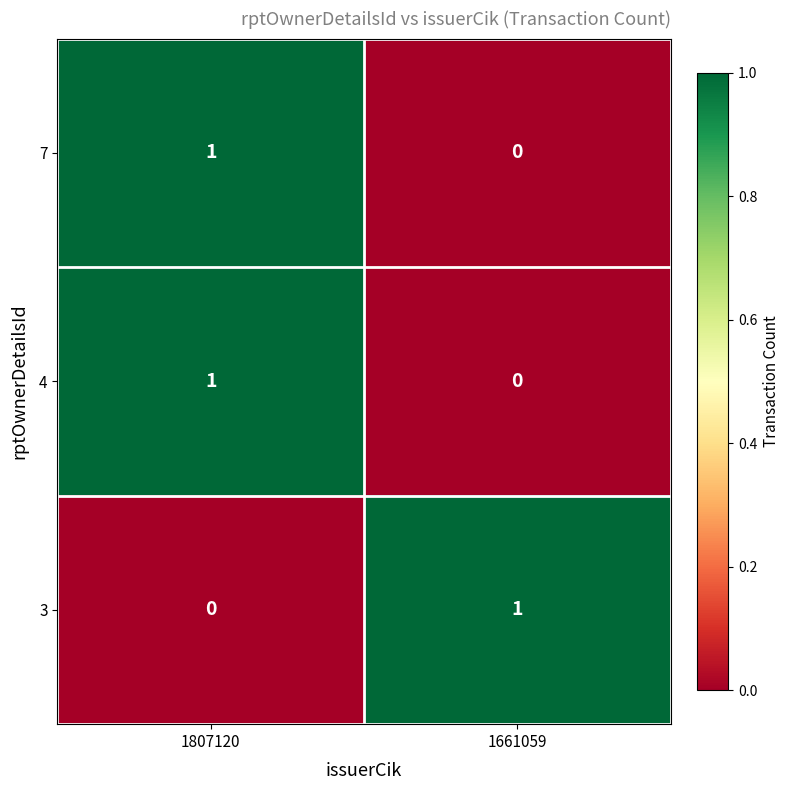

Reading right to left, what are all the values shown in this chart?

7: 0	1
4: 0	1
3: 1	0